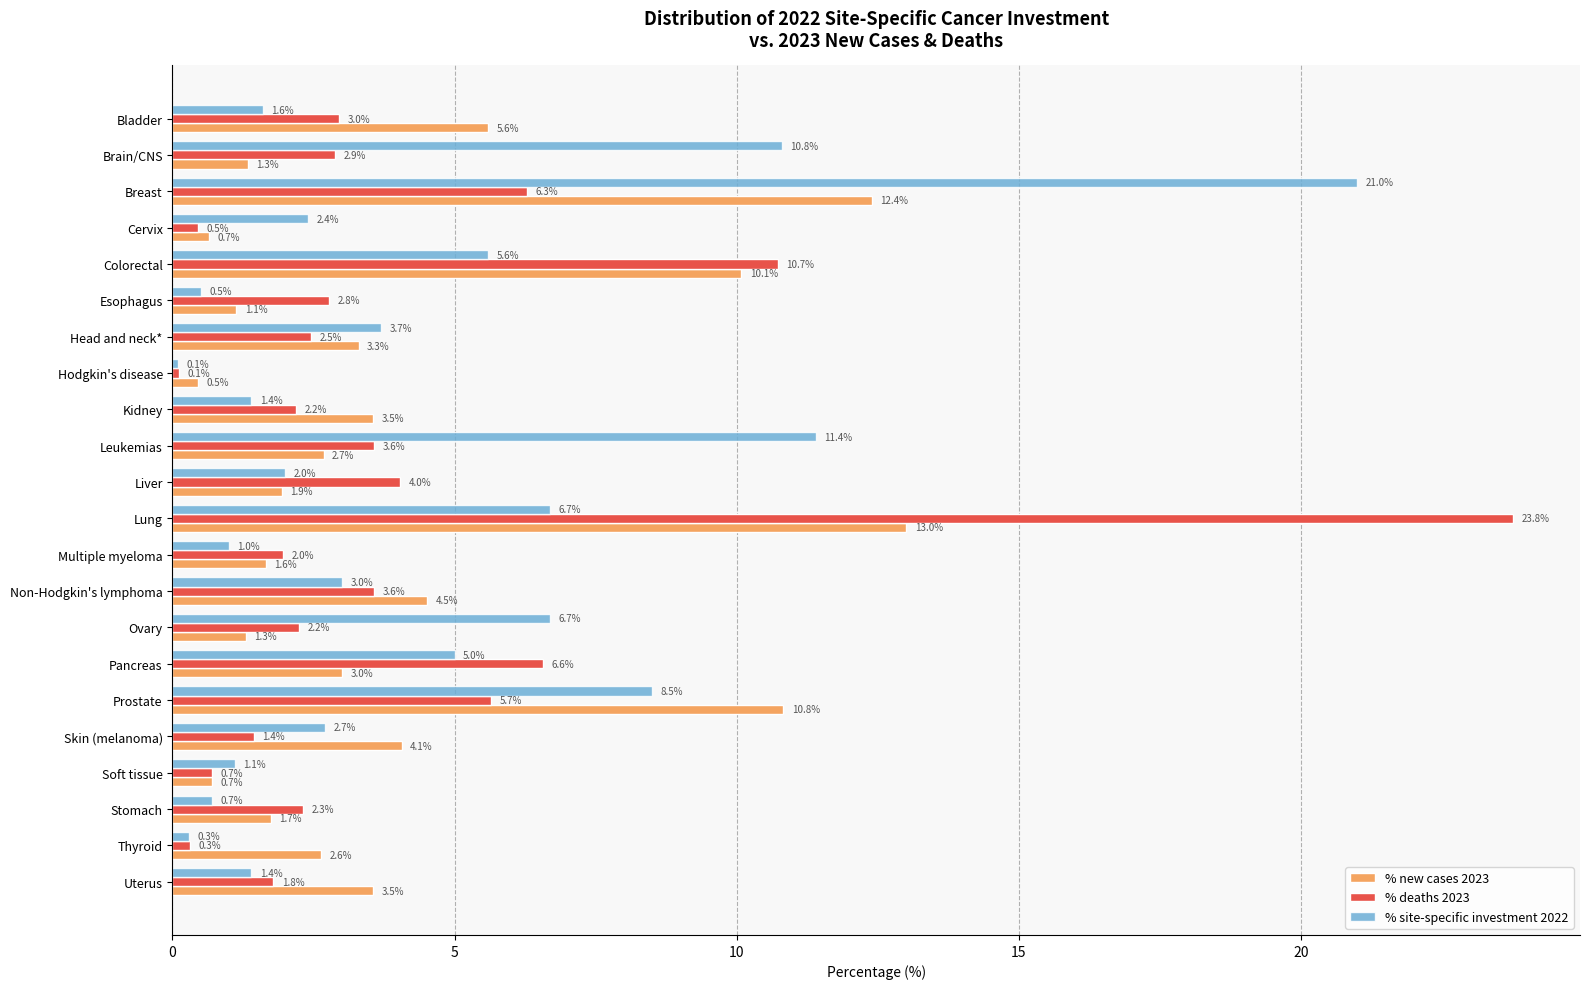

Which label corresponds to the smallest value in the chart?

Hodgkin's disease